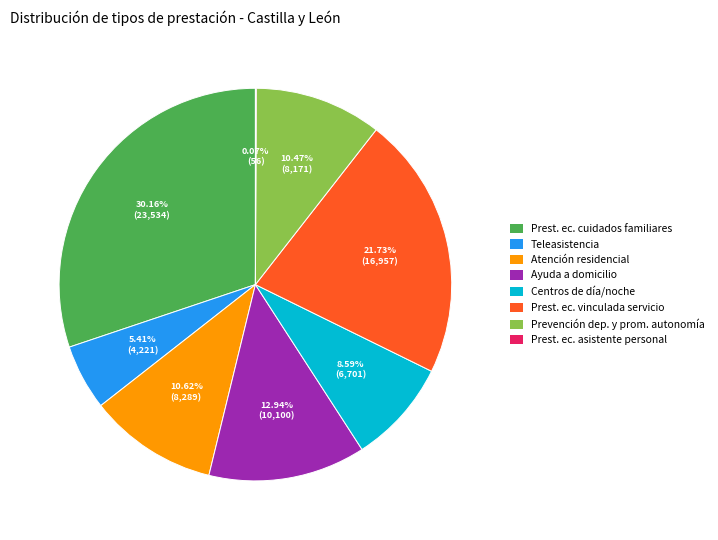

Which slice is the largest?

Prest. ec. cuidados familiares